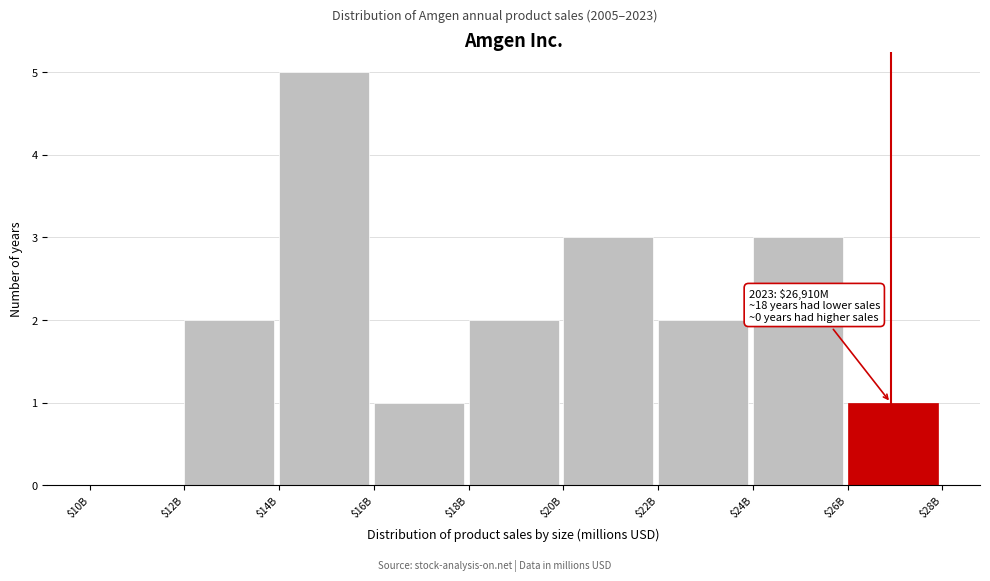

At which category does the chart reach its peak across all series?

$14B